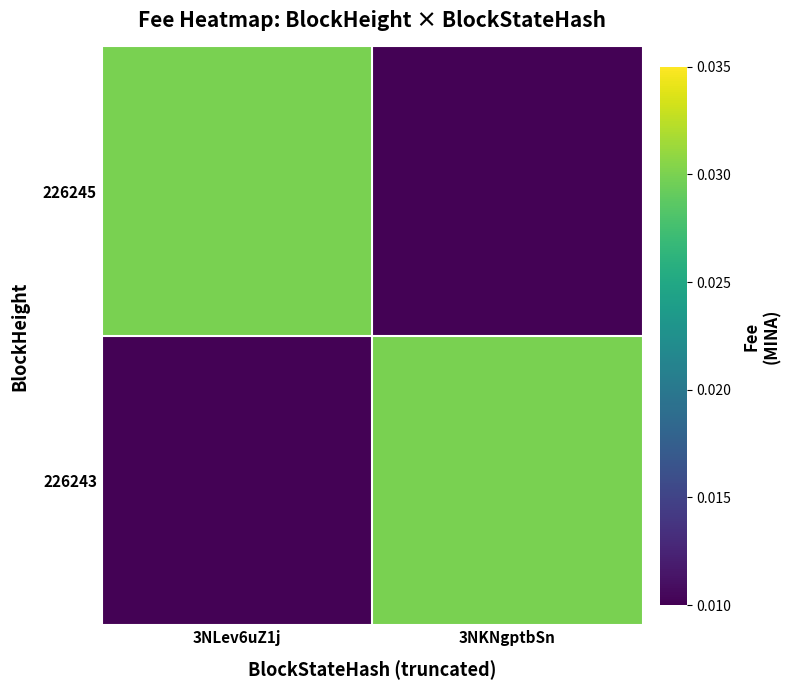

Which series has the largest total across all categories?

226245